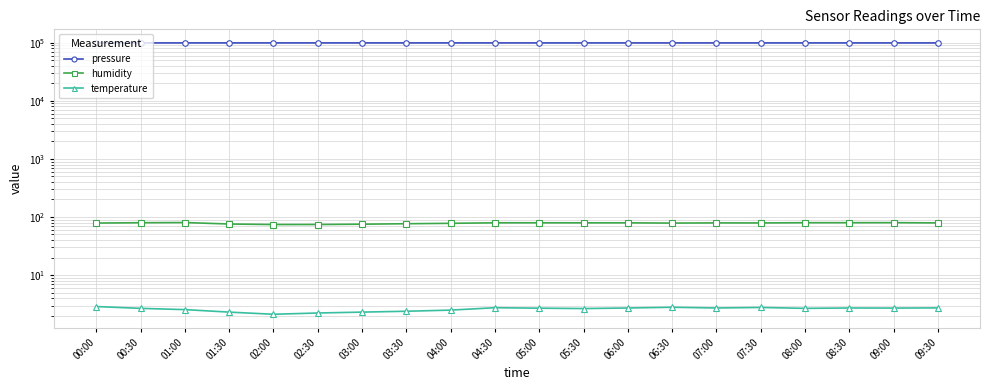

Is it true that pressure equals 37491.6 at 02:00?

False